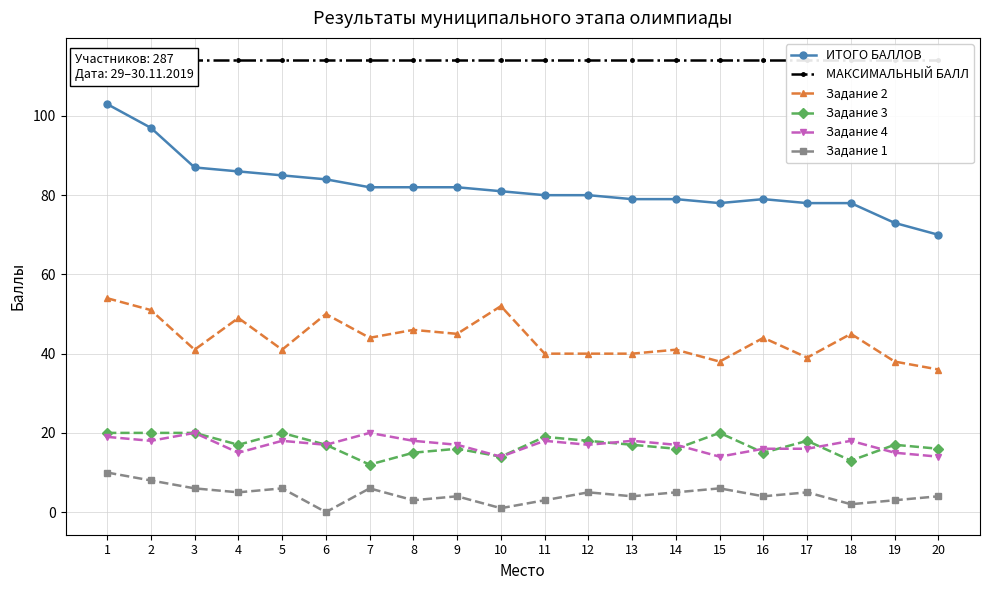

Read the Задание 4 value at 14.

17